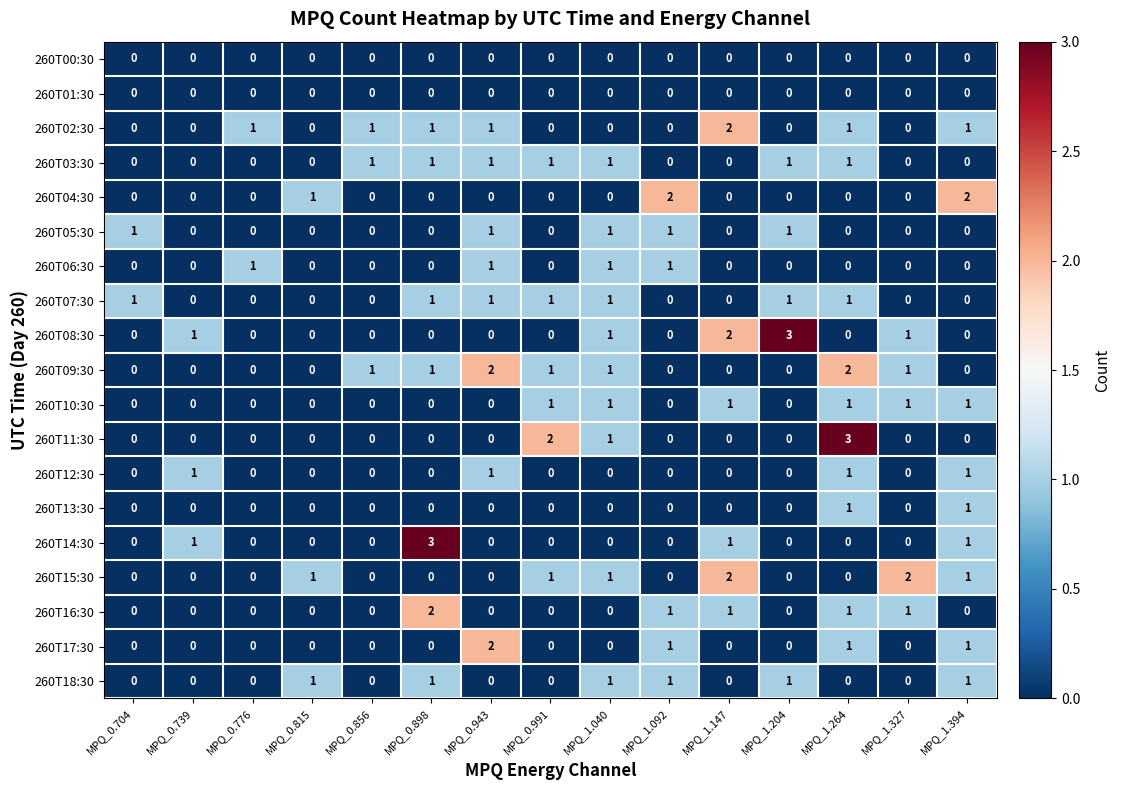

Which series changed the most between MPQ_1.204 and MPQ_1.394?

260T08:30